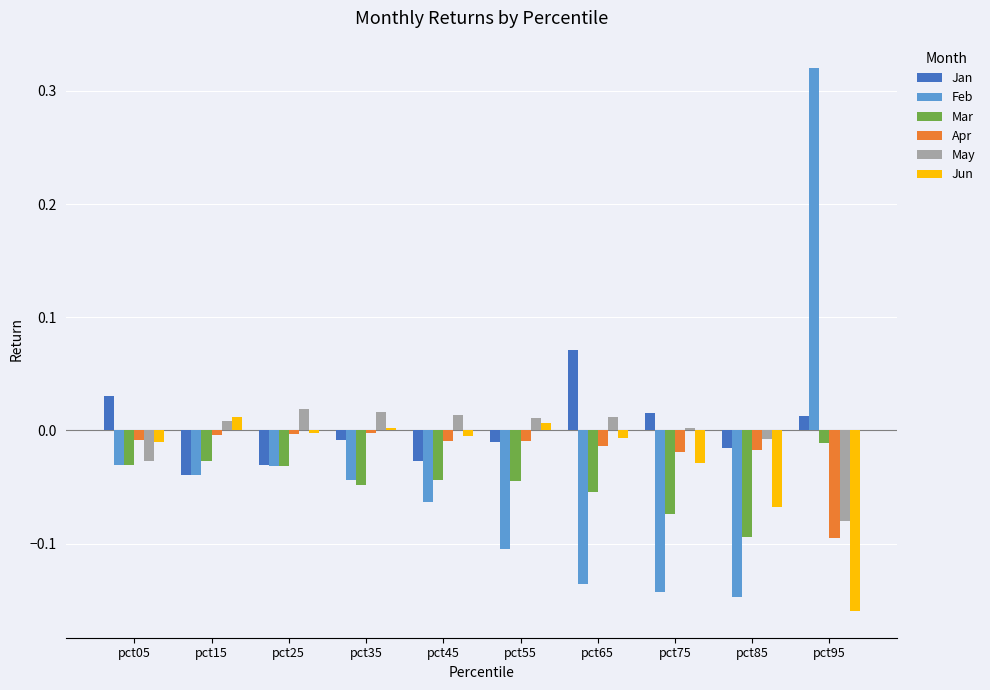

The Apr series shows -0.0 at pct35. True or false?

True